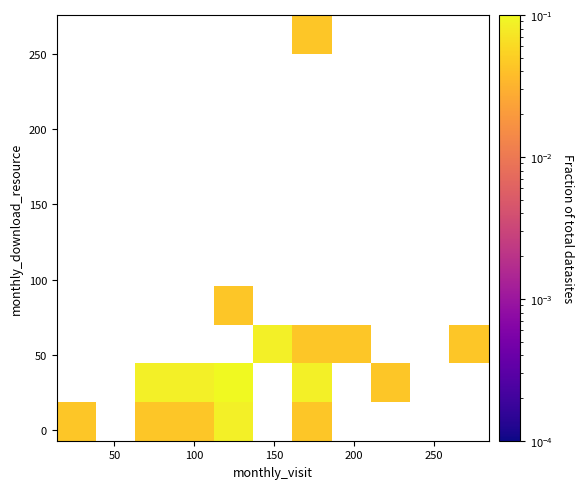

At how many categories does at least one series exceed 0?

9